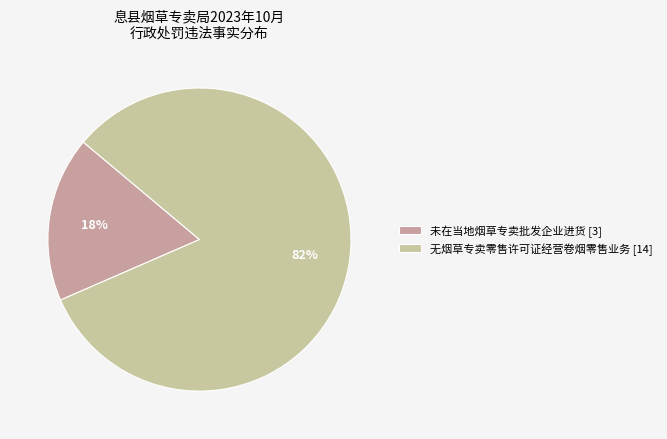

Combined, do 未在当地烟草专卖批发企业进货 and 无烟草专卖零售许可证经营卷烟零售业务 account for over 50%?

Yes